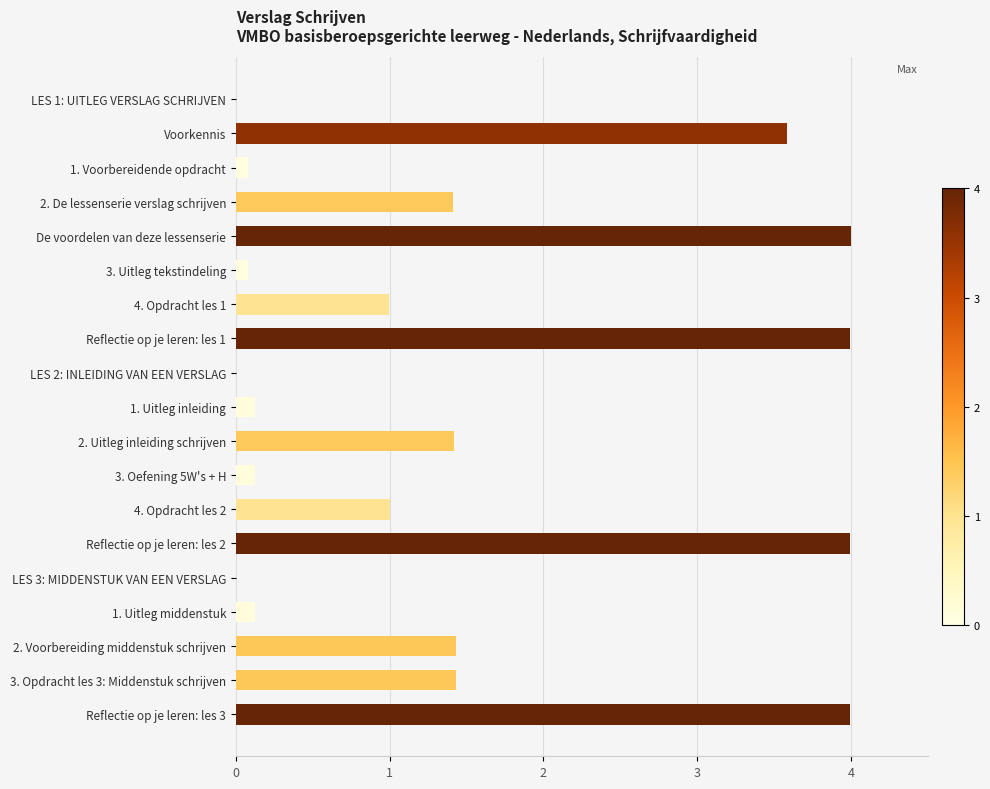

What is the maximum value shown in the chart?

4.0